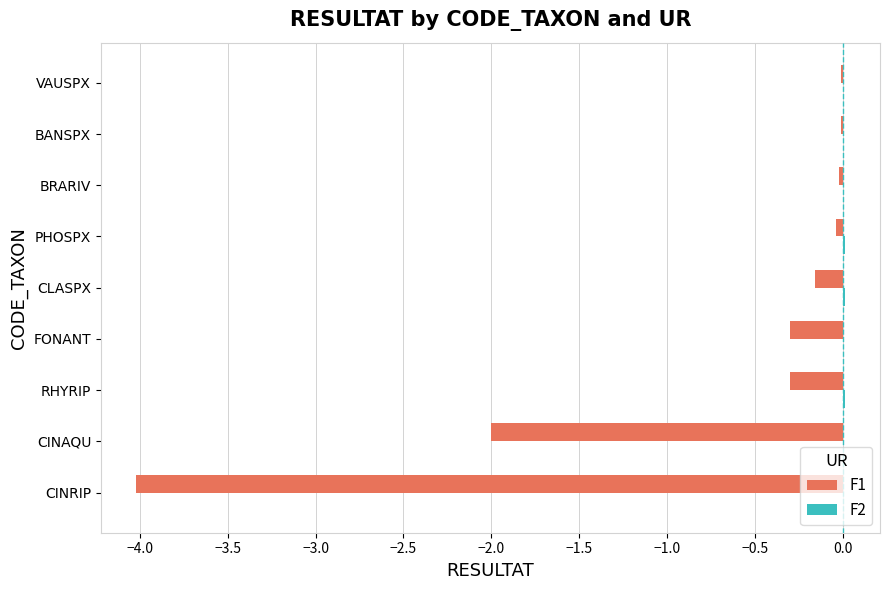

What is the total value across all series at CINAQU?

-2.0